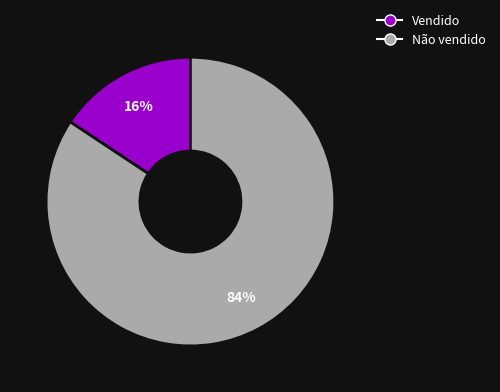

To the nearest percent, what percentage of the pie is Não vendido?

84%